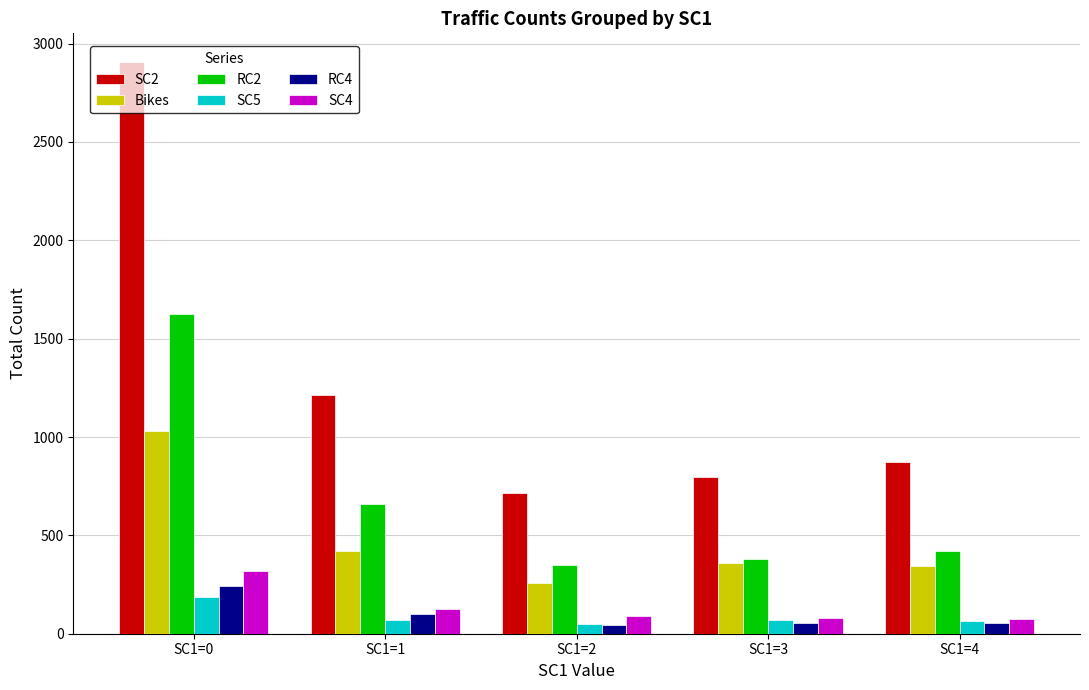

How many distinct data groups are displayed?

6